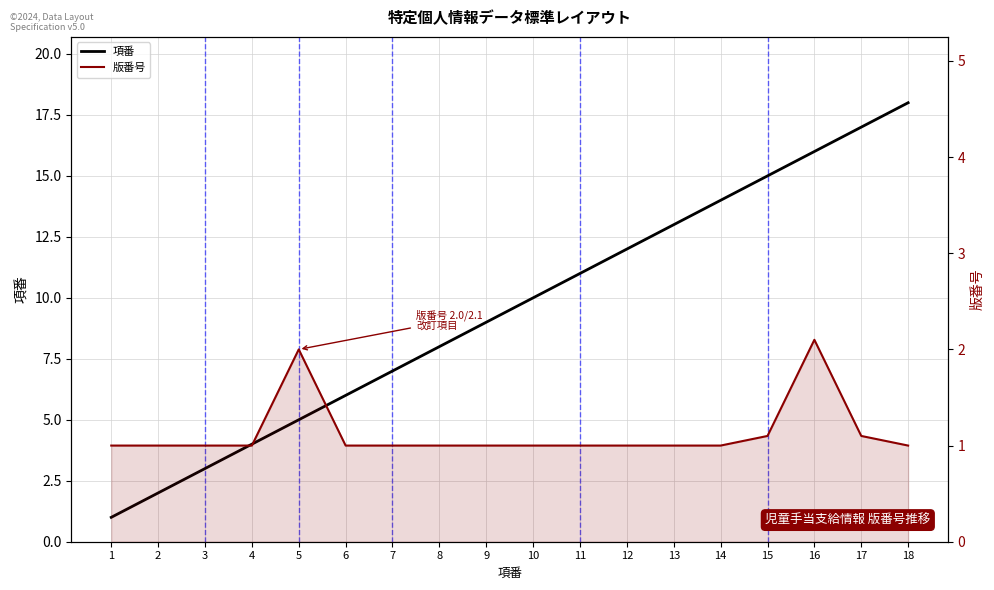

At which label is 項番 closest to 9?

9